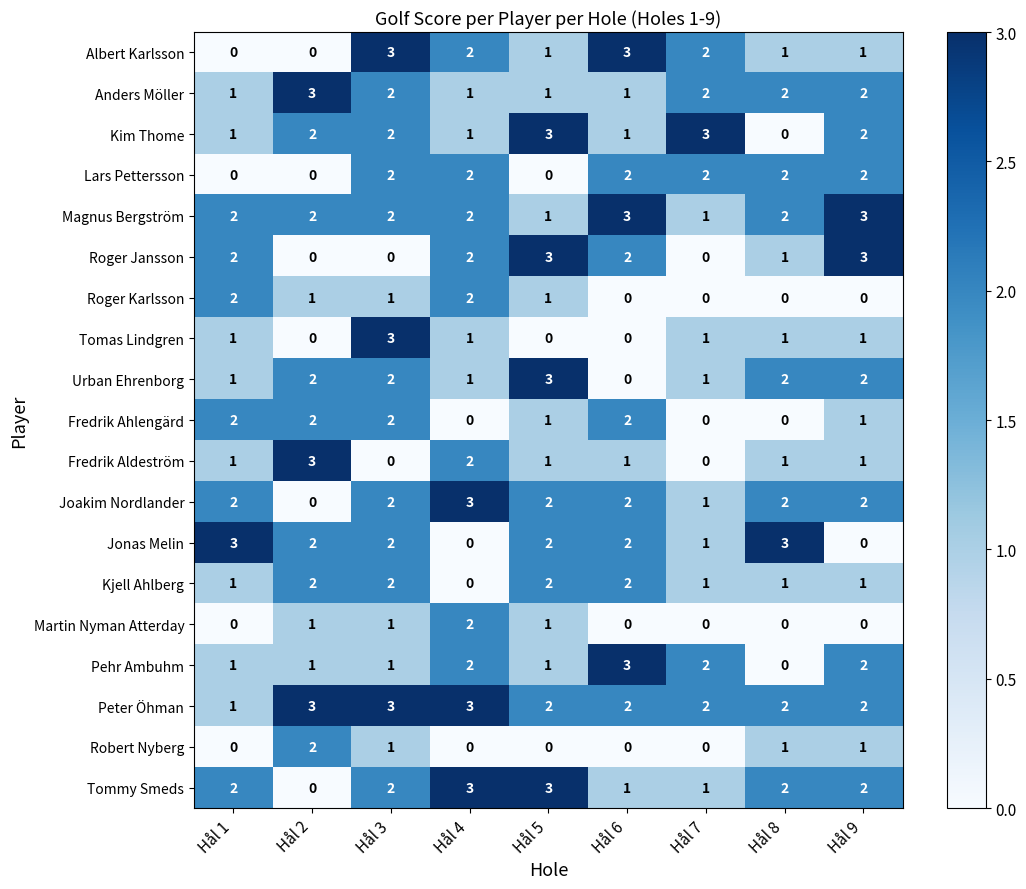

At how many categories does at least one series exceed 2?

9